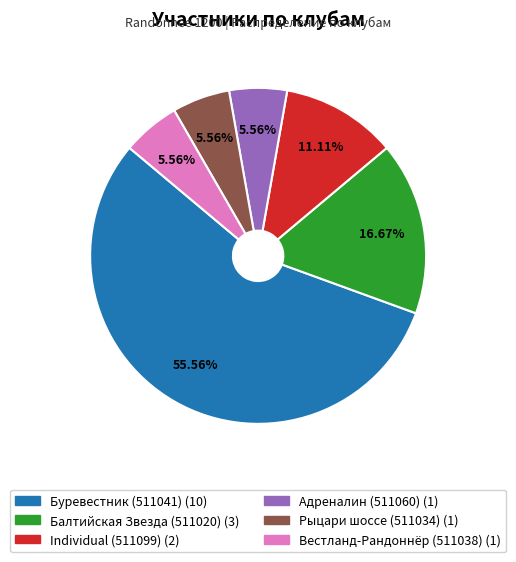

Do Балтийская Звезда (511020) and Буревестник (511041) together represent more than half of the pie?

Yes